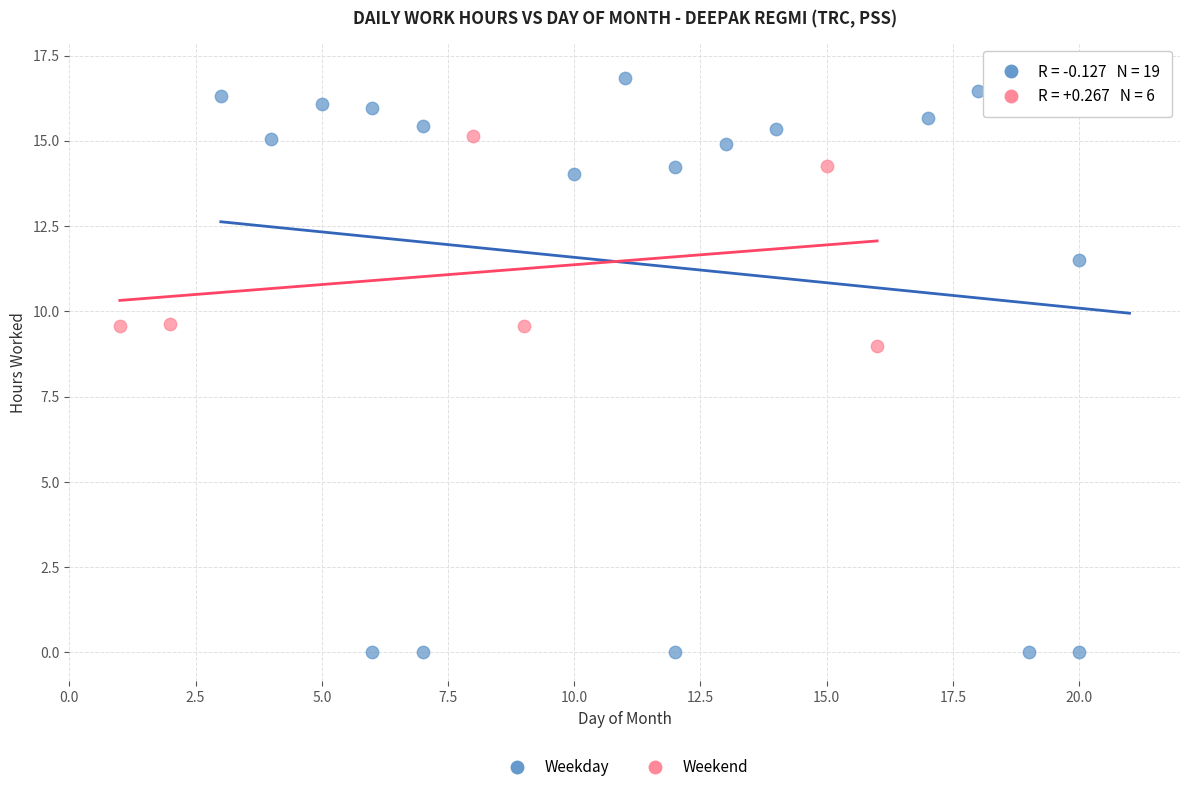

Which series contains the lowest Y value?

Weekday